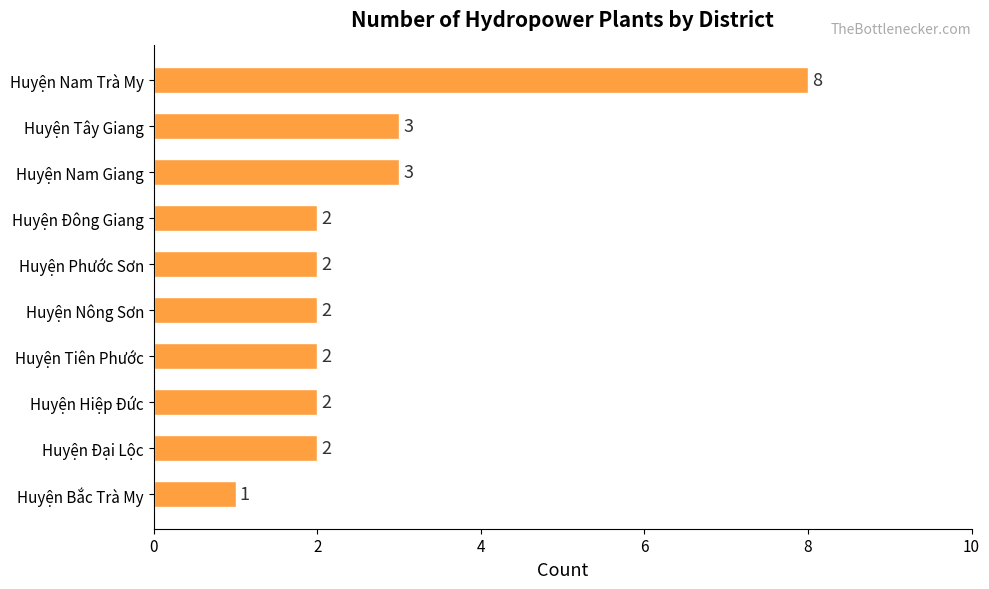

What is the difference between the second highest and second lowest values?

1